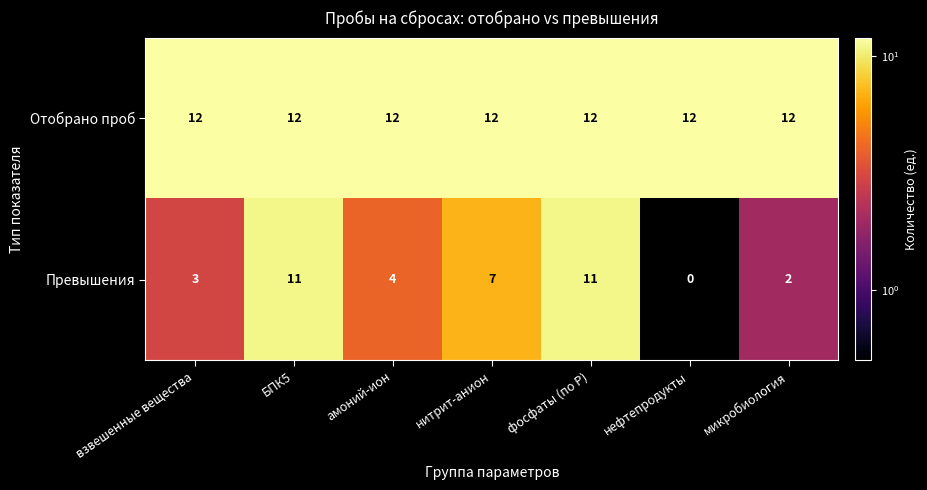

Rank the series at амоний-ион from lowest to highest value.

Превышения, Отобрано проб